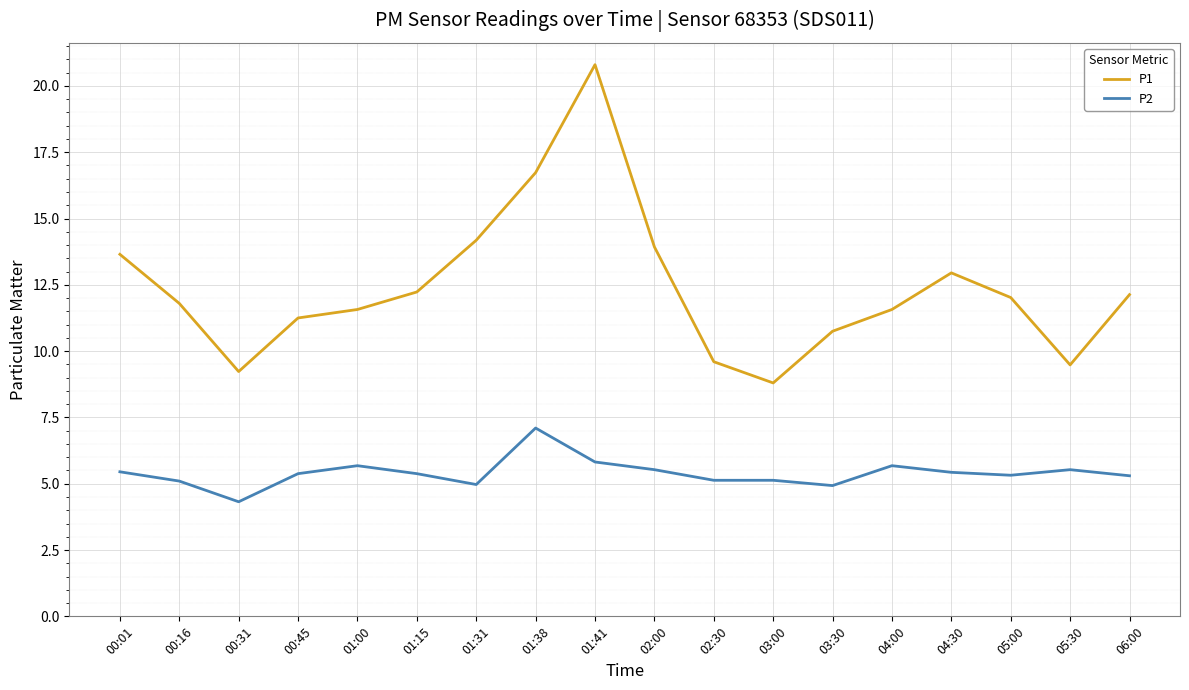

True or false: P2 and P1 cross at least once.

False